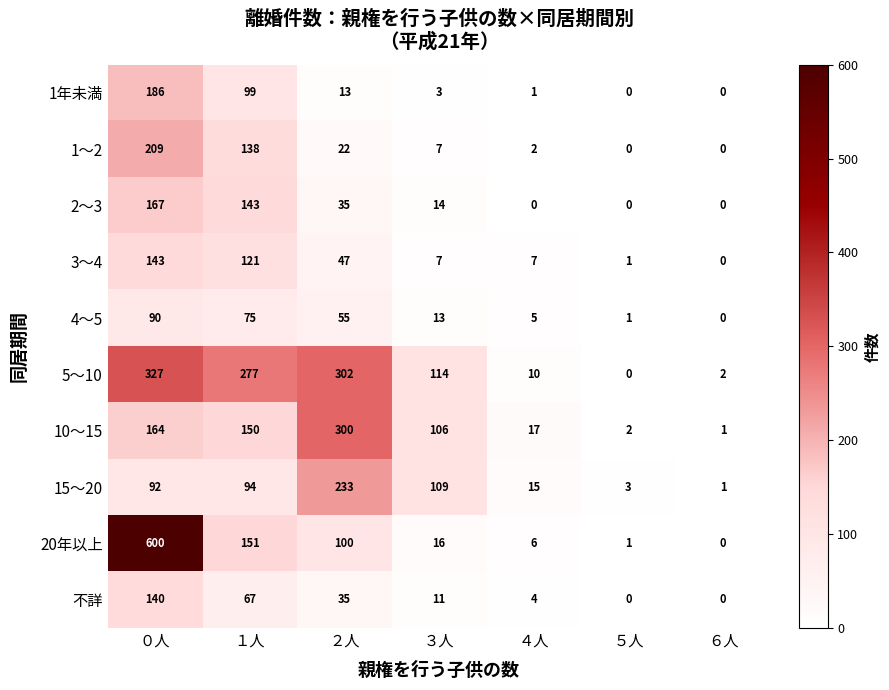

What is the total value across all series at ２人?

1142